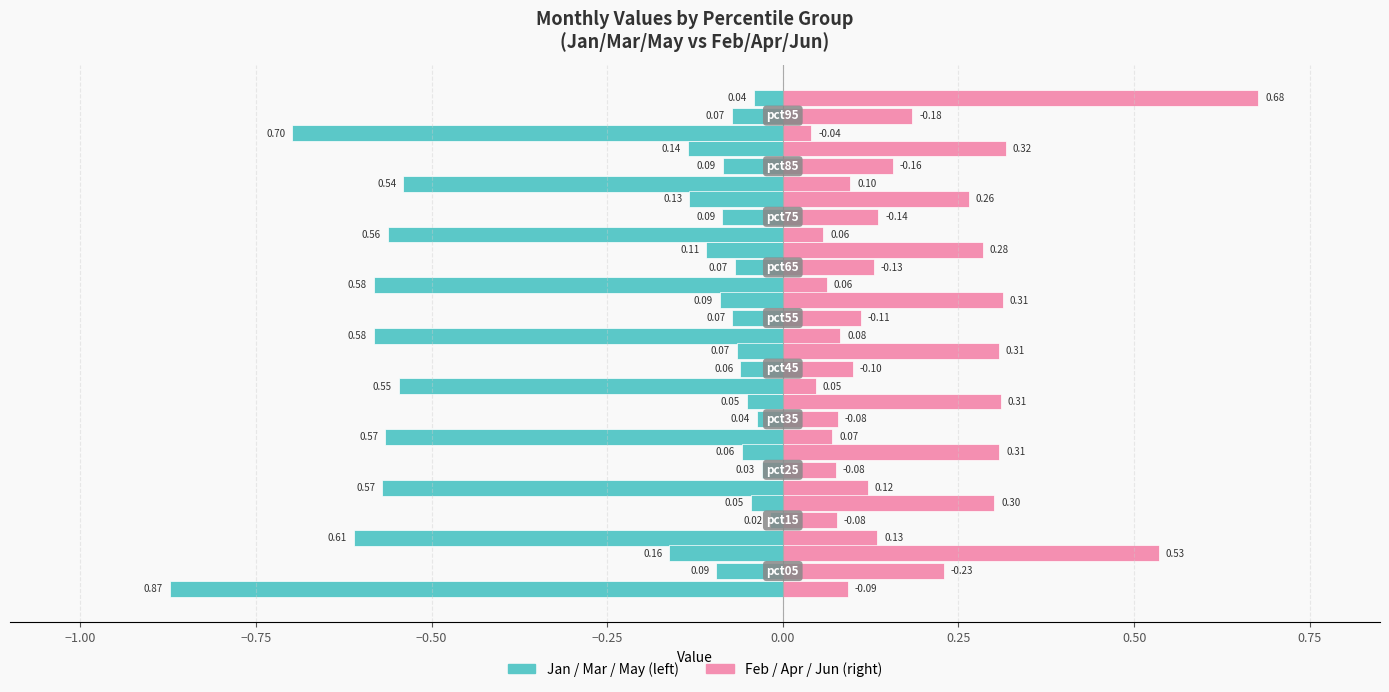

How many groups of bars are there?

10